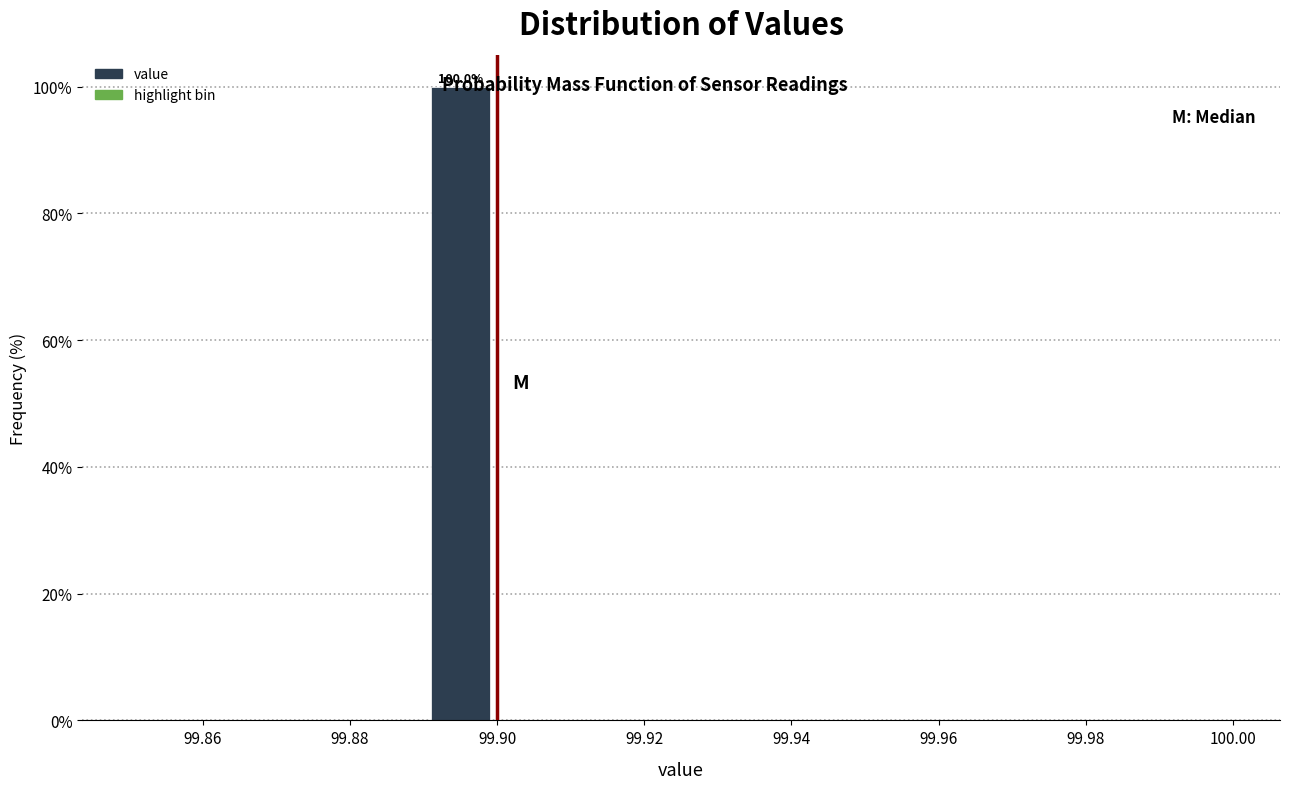

Which range on the x-axis has the tallest bar?

99.89 to 99.90